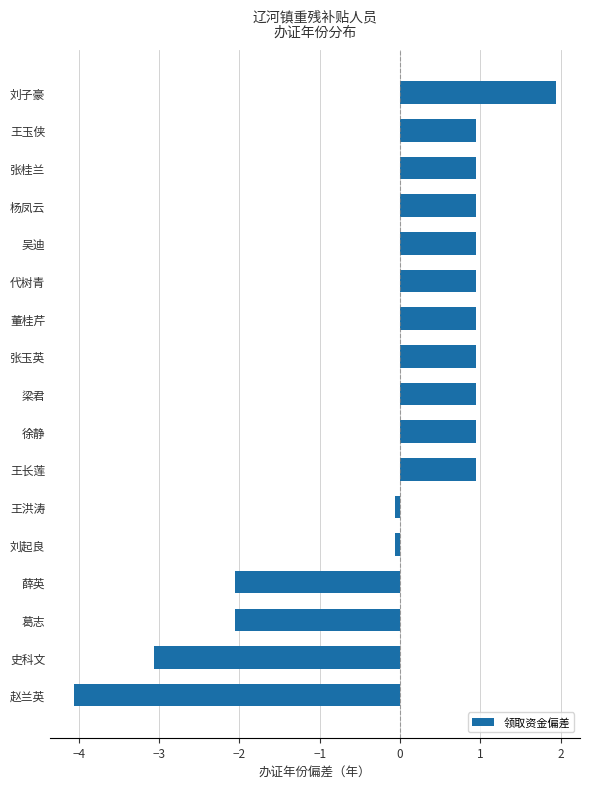

Which has a higher value, 刘子豪 or 徐静?

刘子豪